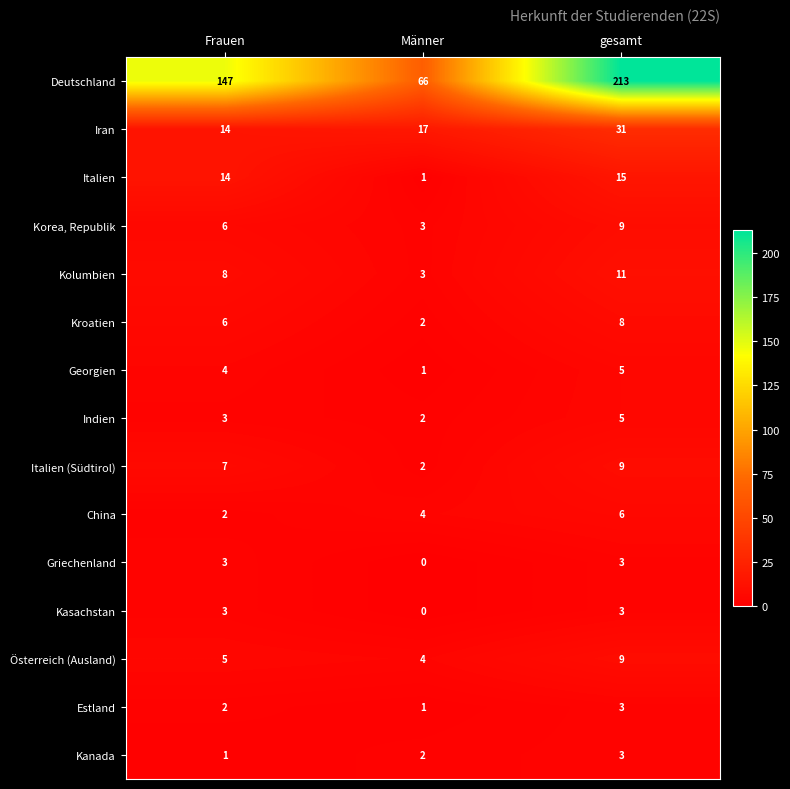

Is it true that Kasachstan equals 1 at Frauen?

False